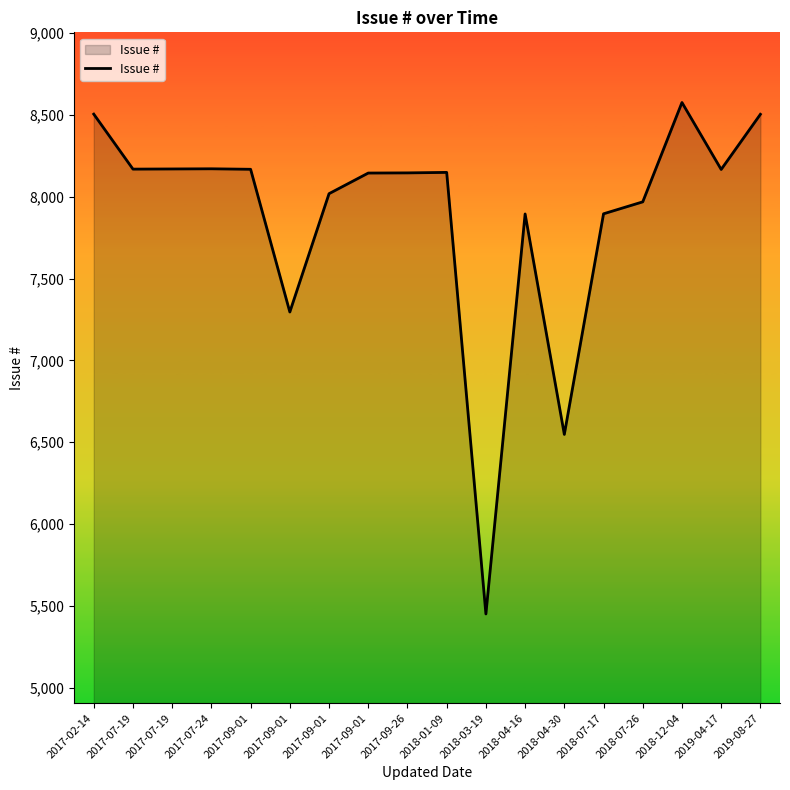

What is the label of the 2nd point from the right?

2019-04-17